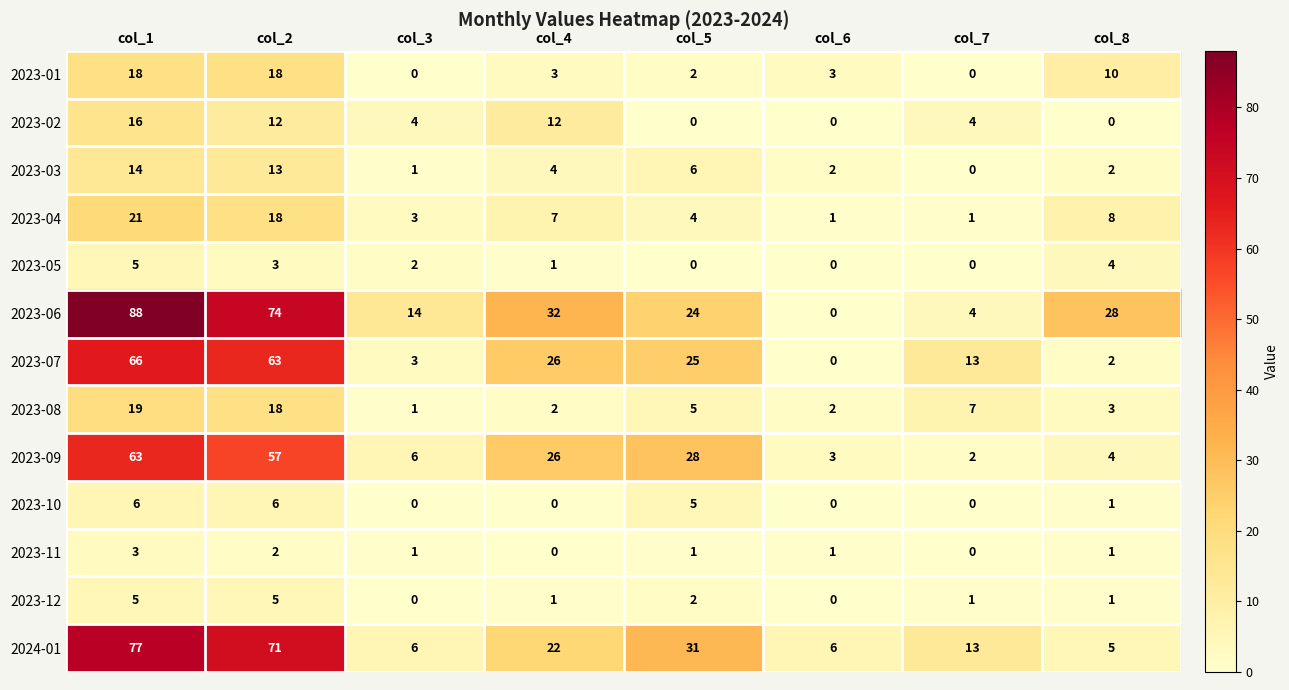

Is it true that 2023-11 equals 0 at col_7?

True